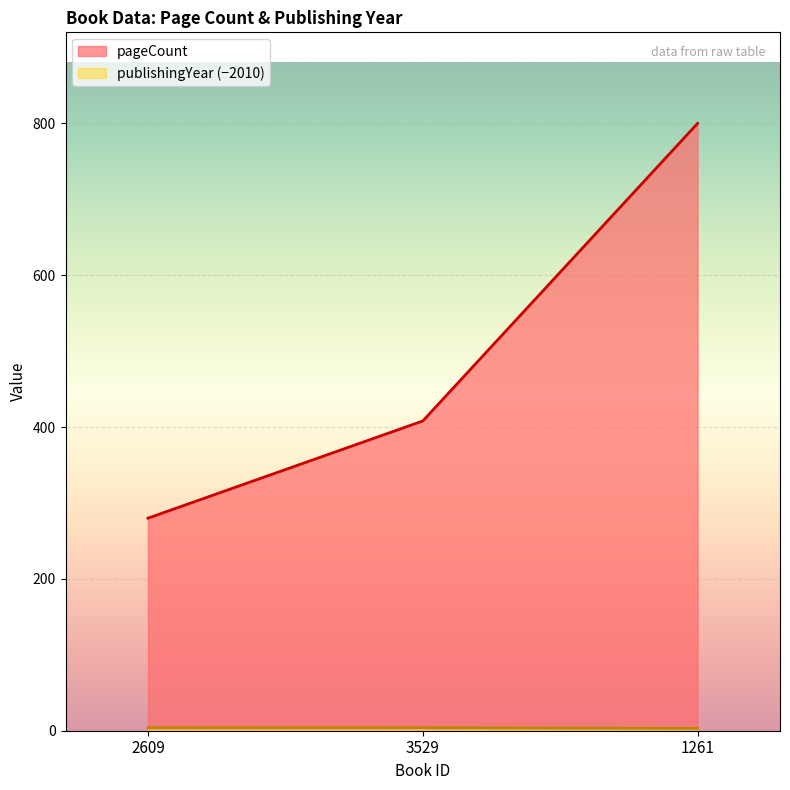

How many data points in pageCount are less than 408?

1